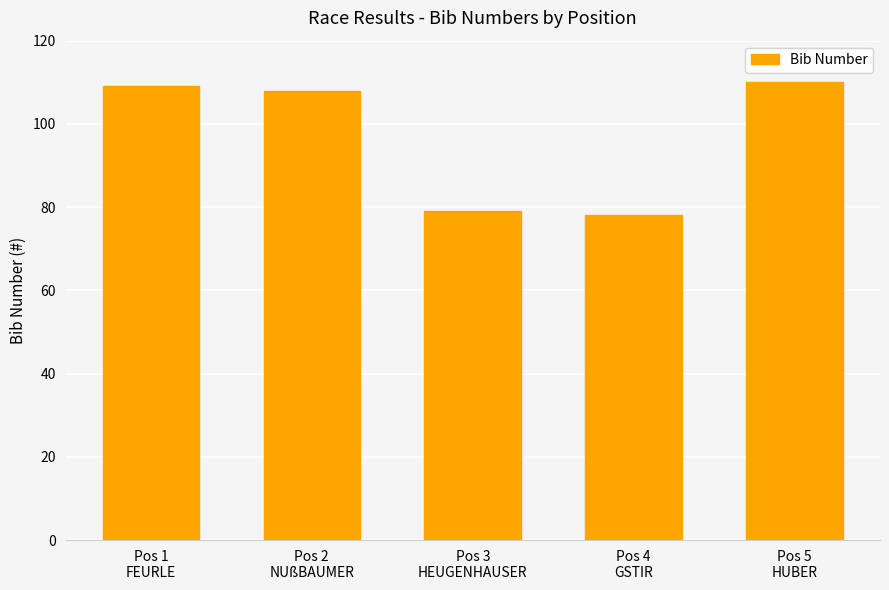

List the labels in order of value, smallest first.

Pos 4
GSTIR, Pos 3
HEUGENHAUSER, Pos 2
NUßBAUMER, Pos 1
FEURLE, Pos 5
HUBER